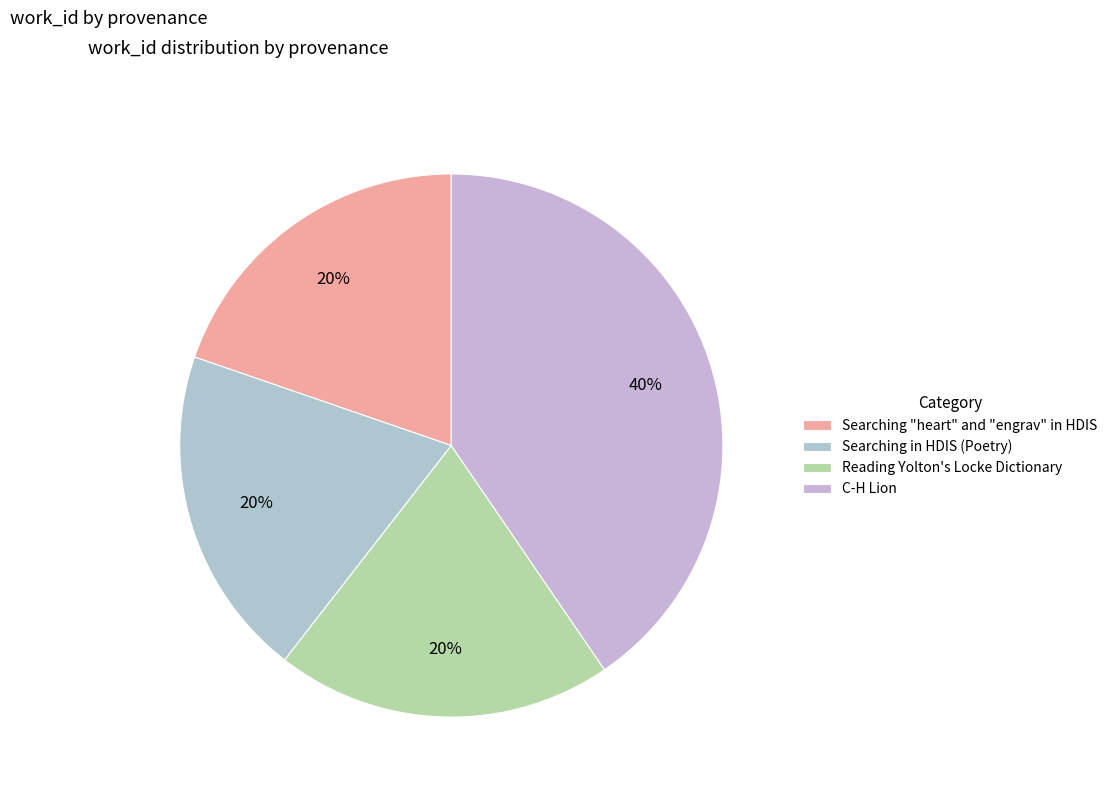

To the nearest percent, what portion does Searching "heart" and "engrav" in HDIS represent?

20%